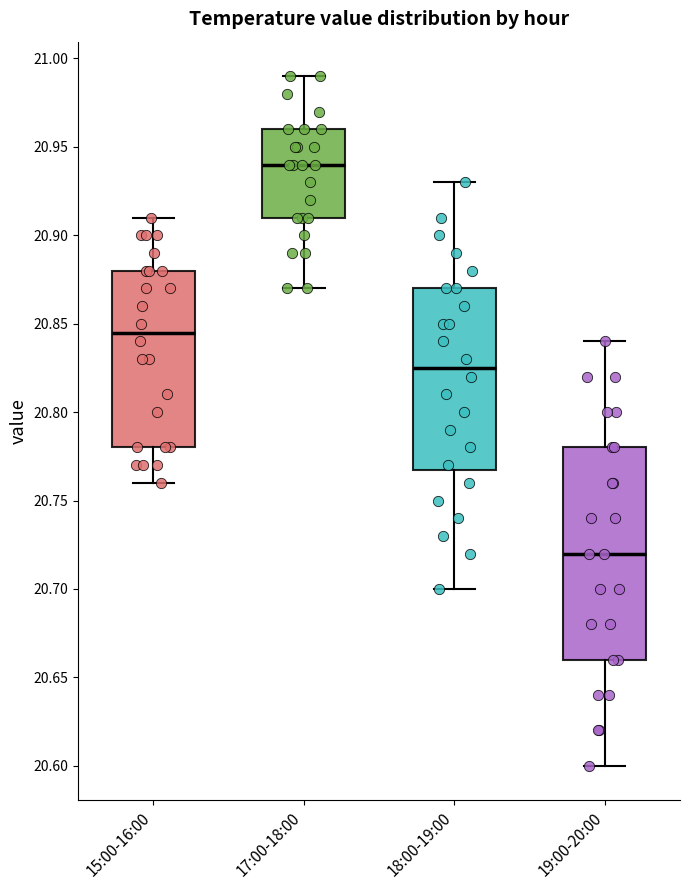

Reading left to right, read every box against the y-axis: the position of its median line, the range the box covers, and the ends of its whiskers. The values are not printed on the chart, so give them approximately, as read against the axis.

15:00-16:00: median 20.845, box 20.780 to 20.880, whiskers 20.760 to 20.910
17:00-18:00: median 20.940, box 20.910 to 20.960, whiskers 20.870 to 20.990
18:00-19:00: median 20.825, box 20.770 to 20.870, whiskers 20.700 to 20.930
19:00-20:00: median 20.720, box 20.660 to 20.780, whiskers 20.600 to 20.840